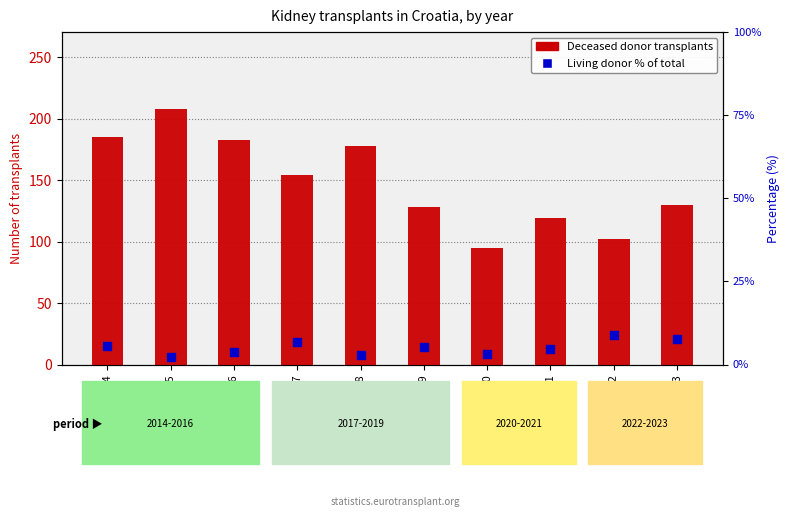

Is the value of Living donor % at 2023 greater than the value of Deceased donor at 2015?

No